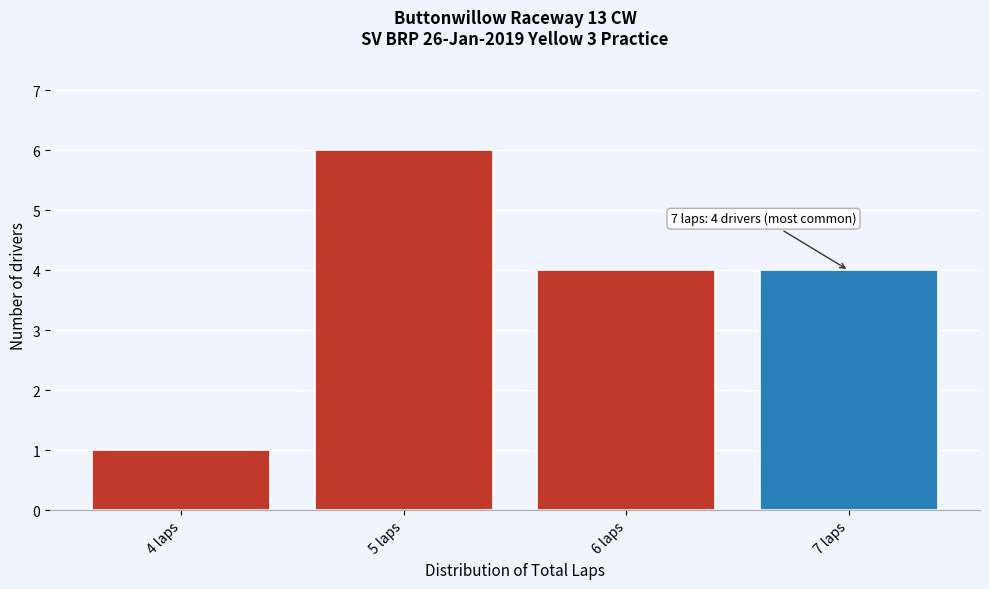

Over which range of the x-axis is the bar tallest?

4.5 to 5.5